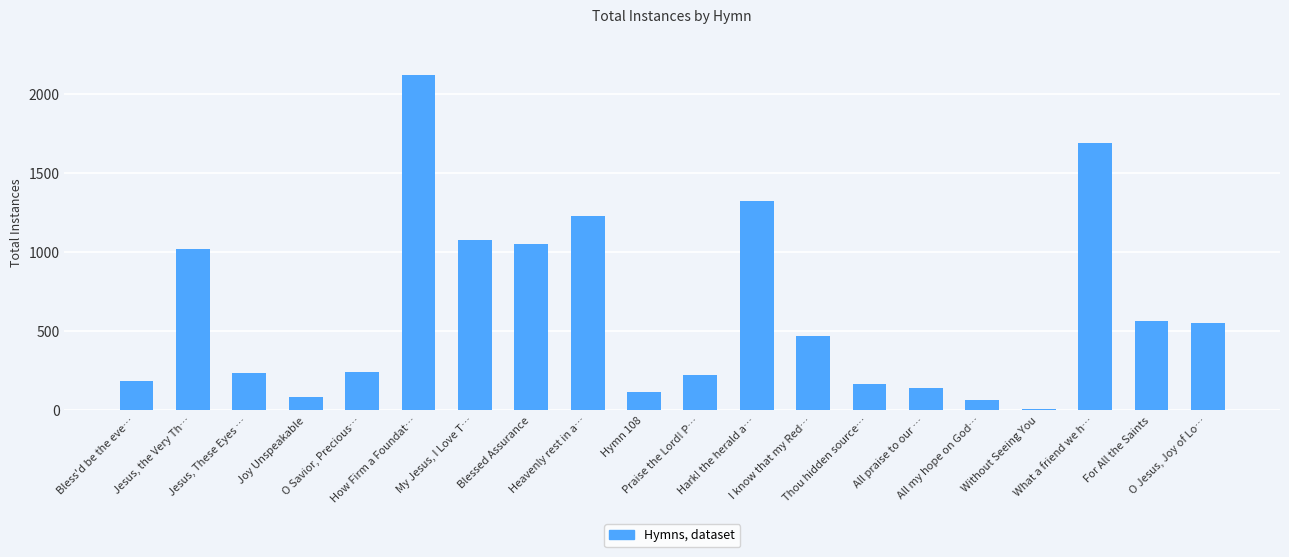

What is the greatest value displayed?

2121